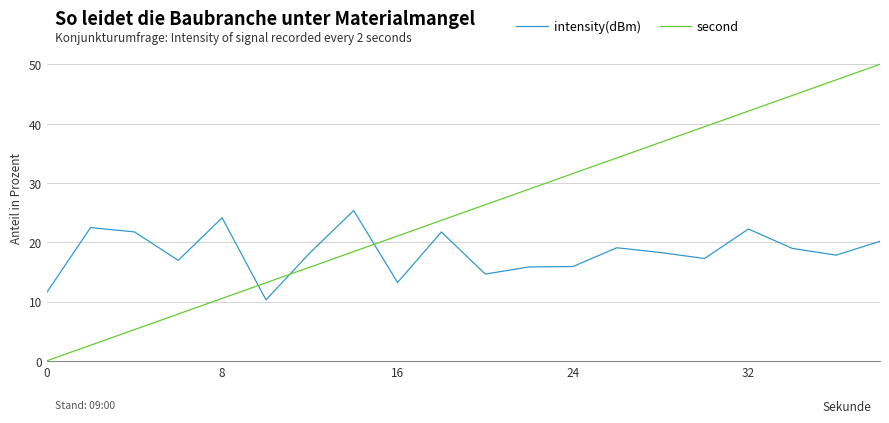

What is the difference between the maximum and minimum values in the second series?

50.0